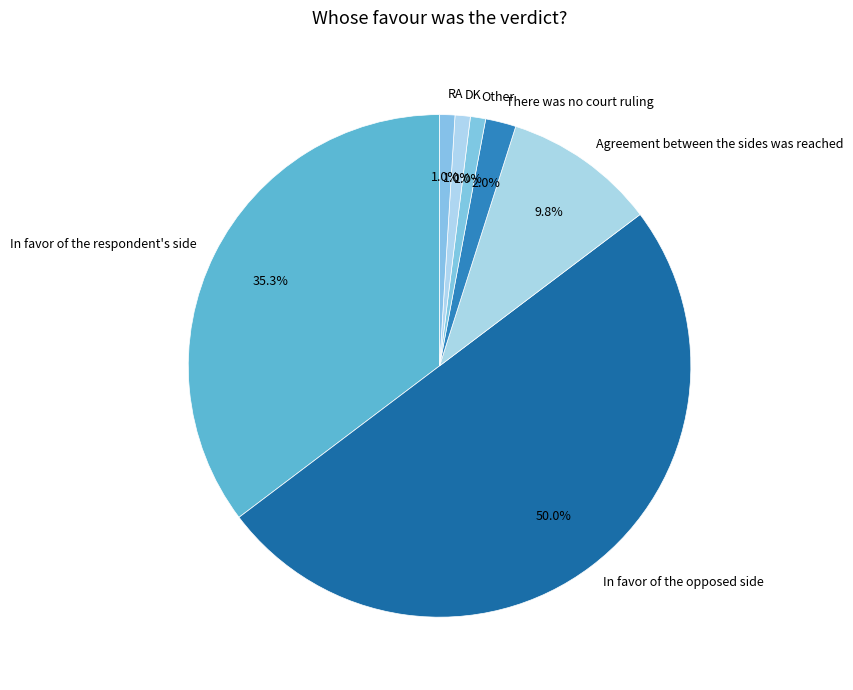

To the nearest percent, what is the difference between the largest and smallest slice percentages?

49%